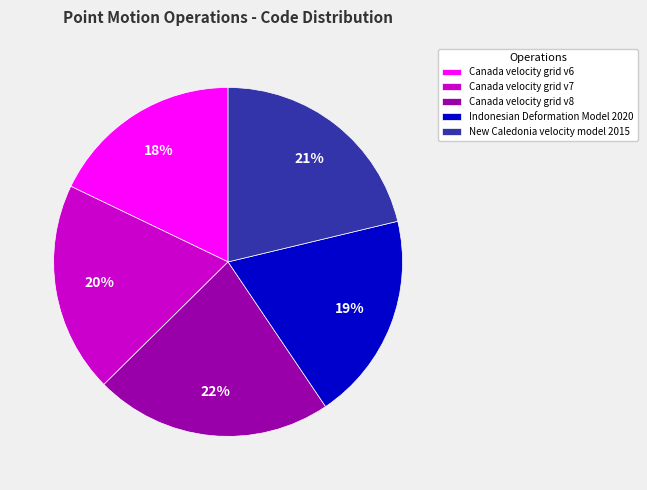

Does any single category account for the majority?

No